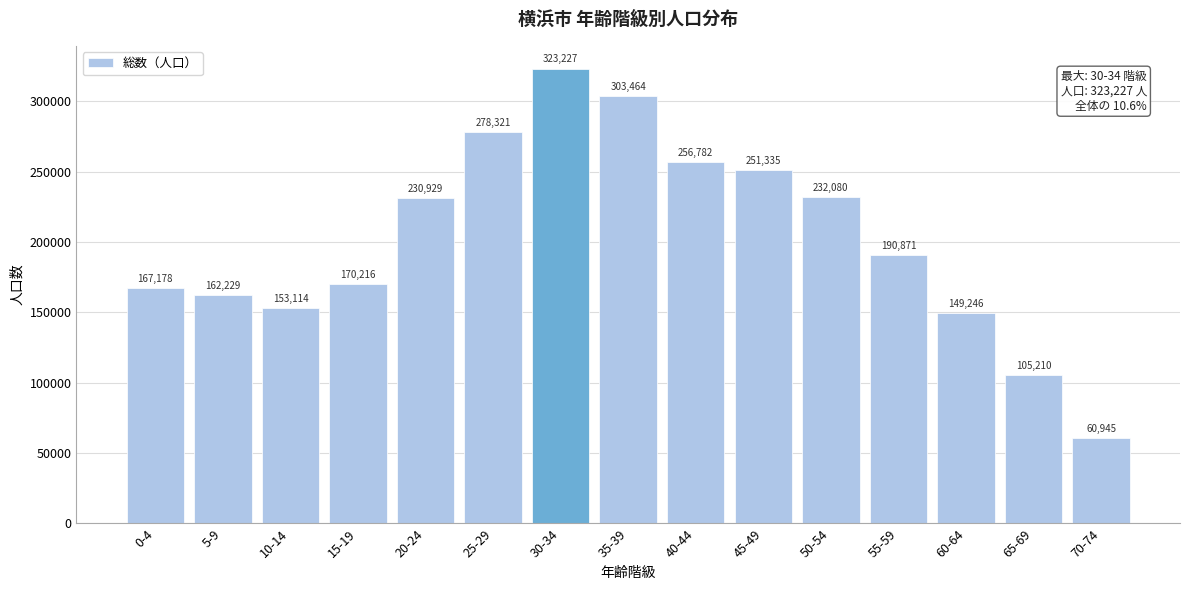

Reading right to left, what are all the values shown in this chart?

60945	105210	149246	190871	232080	251335	256782	303464	323227	278321	230929	170216	153114	162229	167178